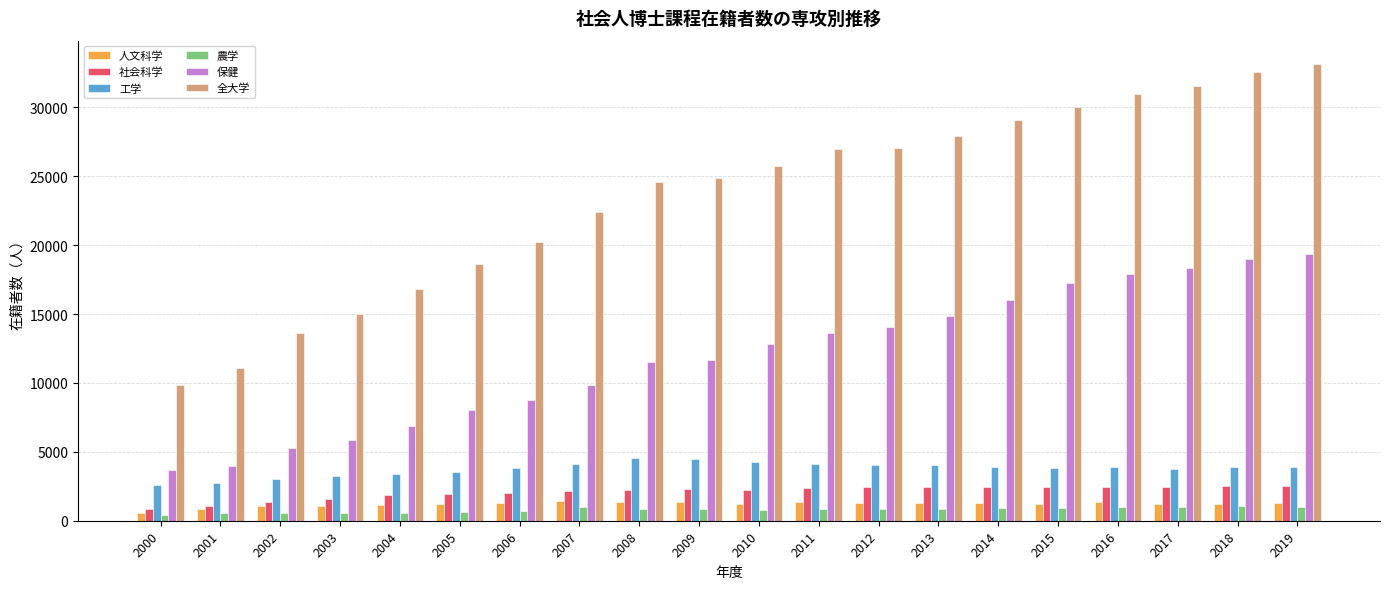

Where does the 農学 series first go above 857?

2007